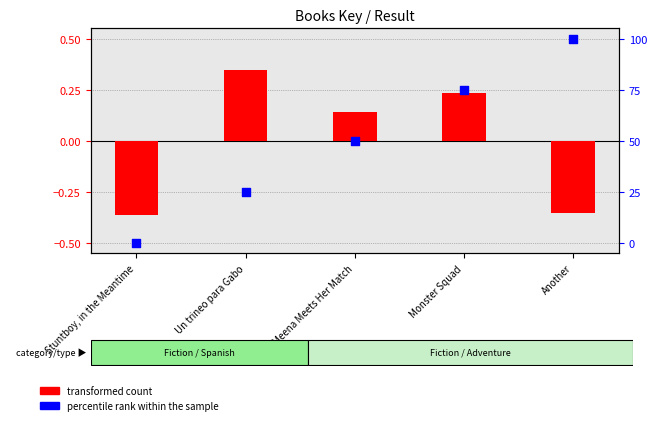

At how many categories does at least one series exceed 88?

1